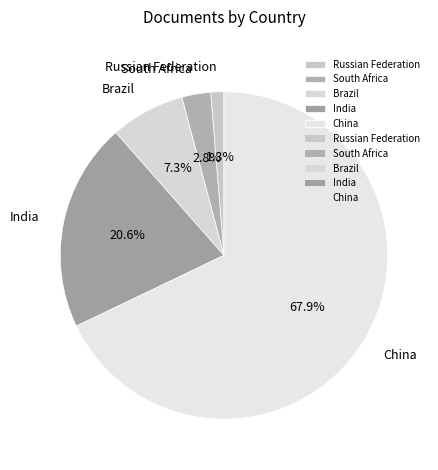

Which category has the biggest portion of the pie?

China